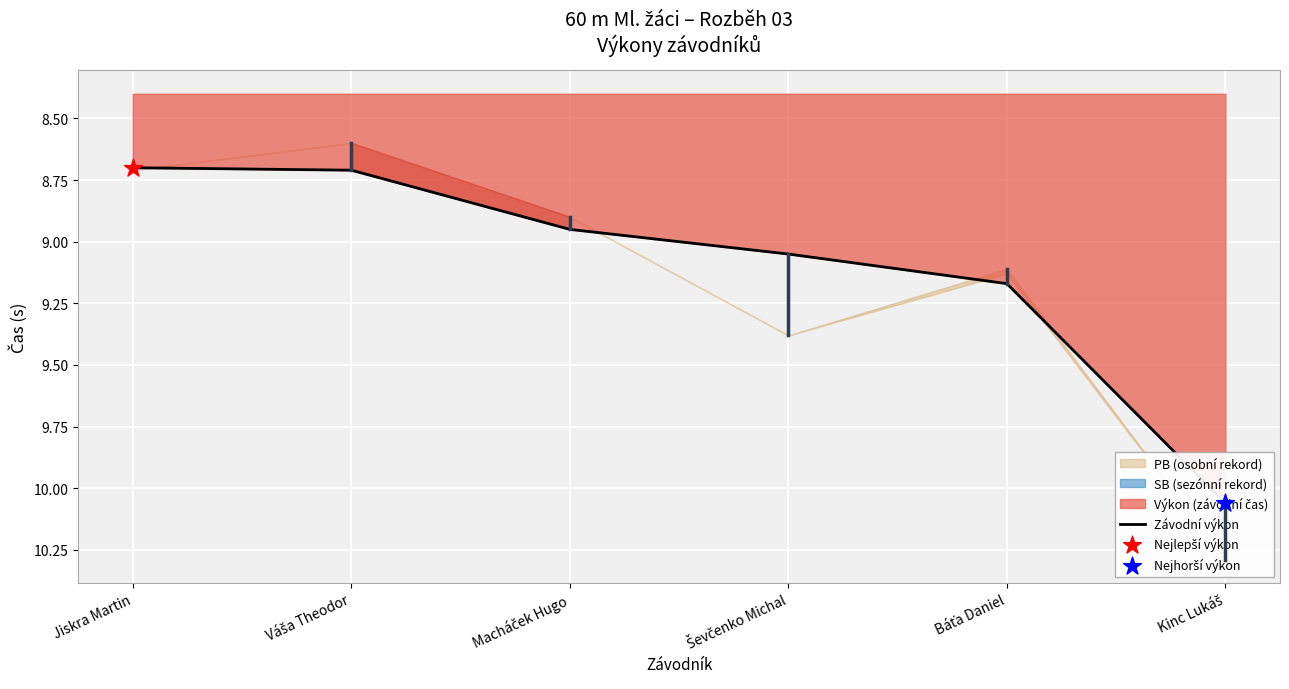

What is the change in value from Jiskra Martin to Macháček Hugo?

+0.2